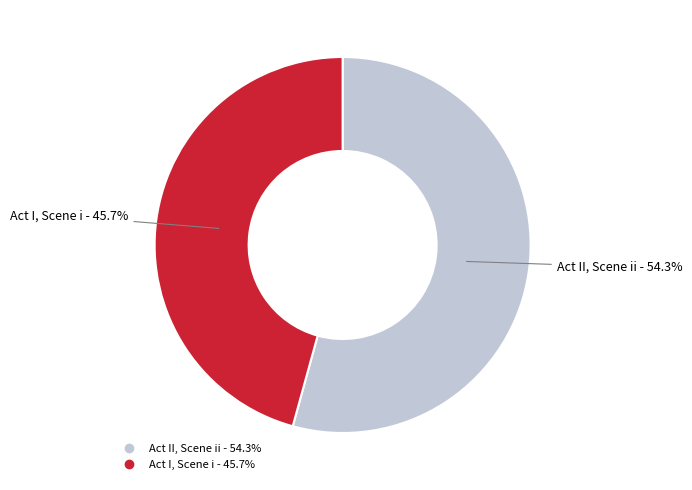

True or false: Act II, Scene ii accounts for 65% of the total.

False